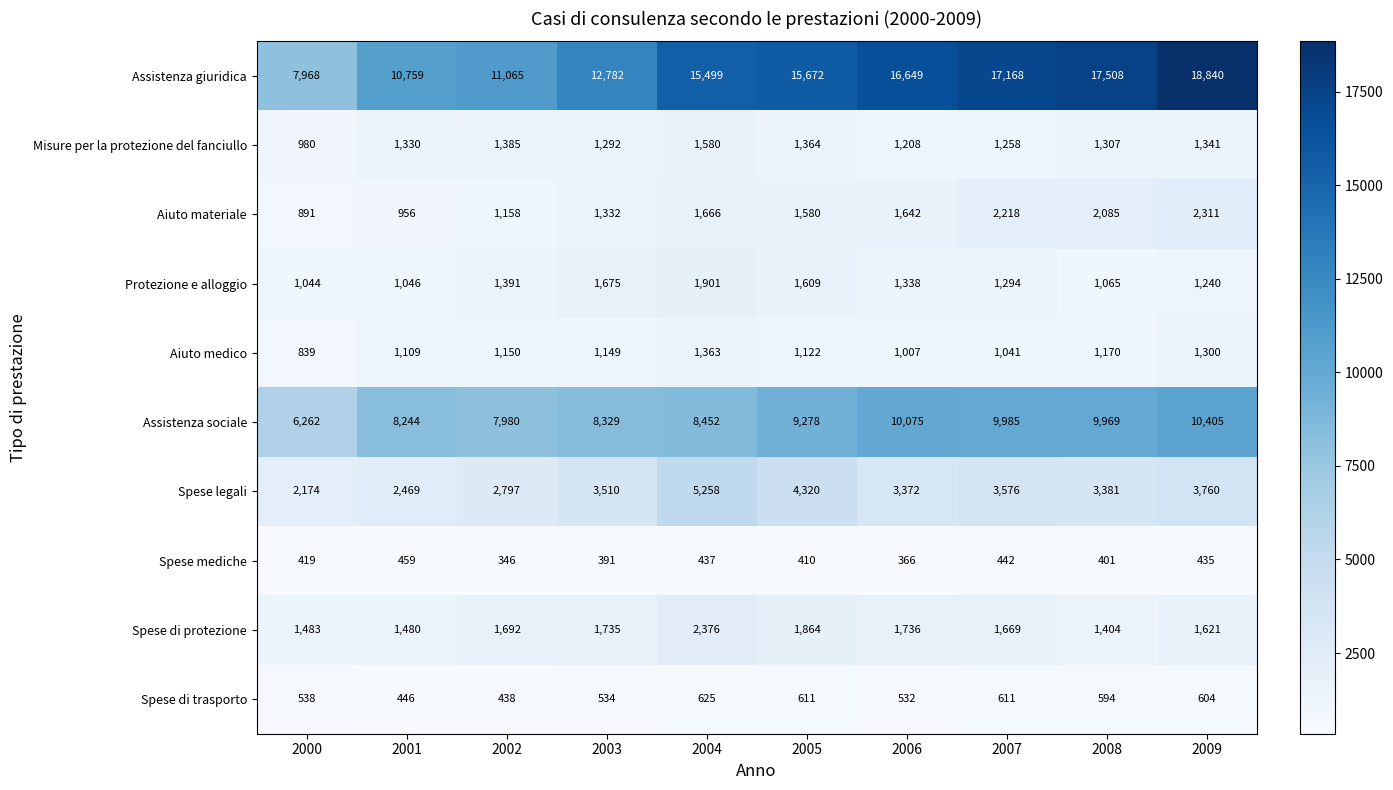

What is the smallest value displayed?

346